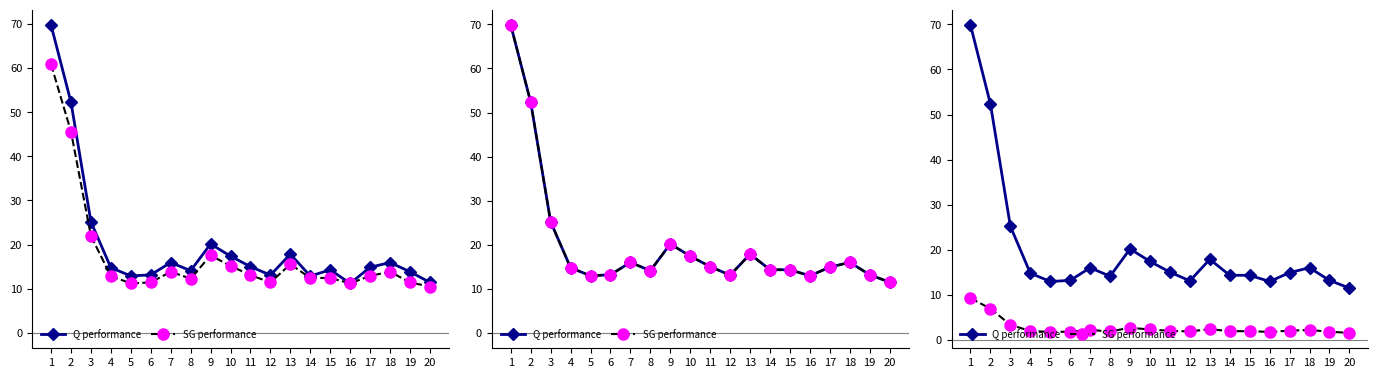

What is the value of the Q performance point at the 1st from the left?

69.9